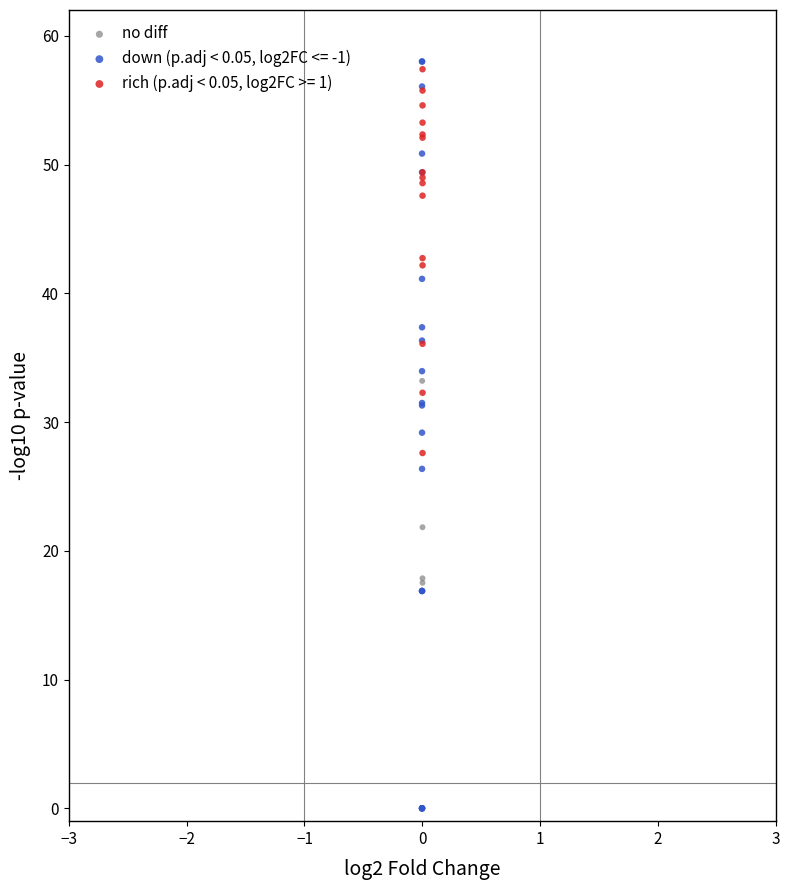

Which series has the largest Y range (max minus min)?

down (p.adj < 0.05, log2FC <= -1)